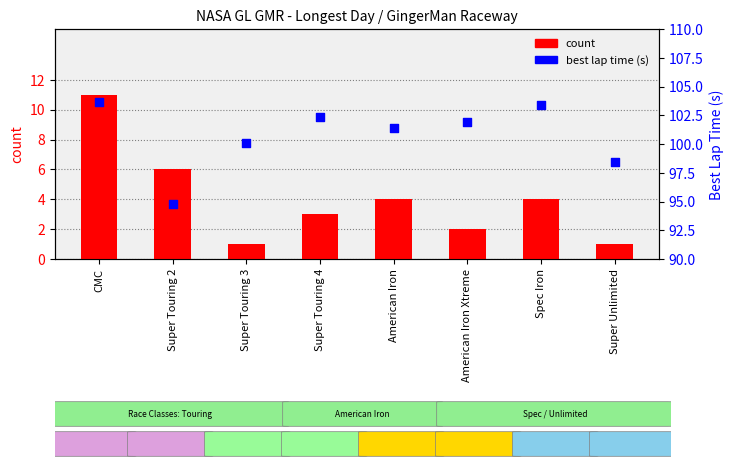

What is the total value across all series at Super Touring 3?

101.0